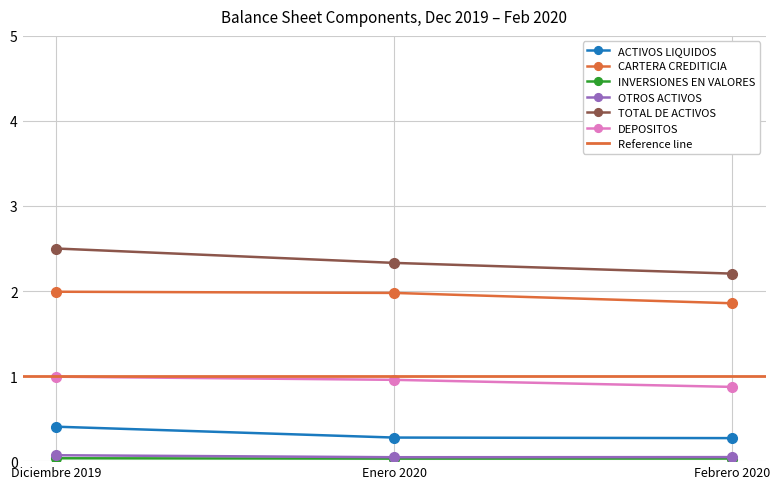

Does the chart have visible grid lines?

Yes